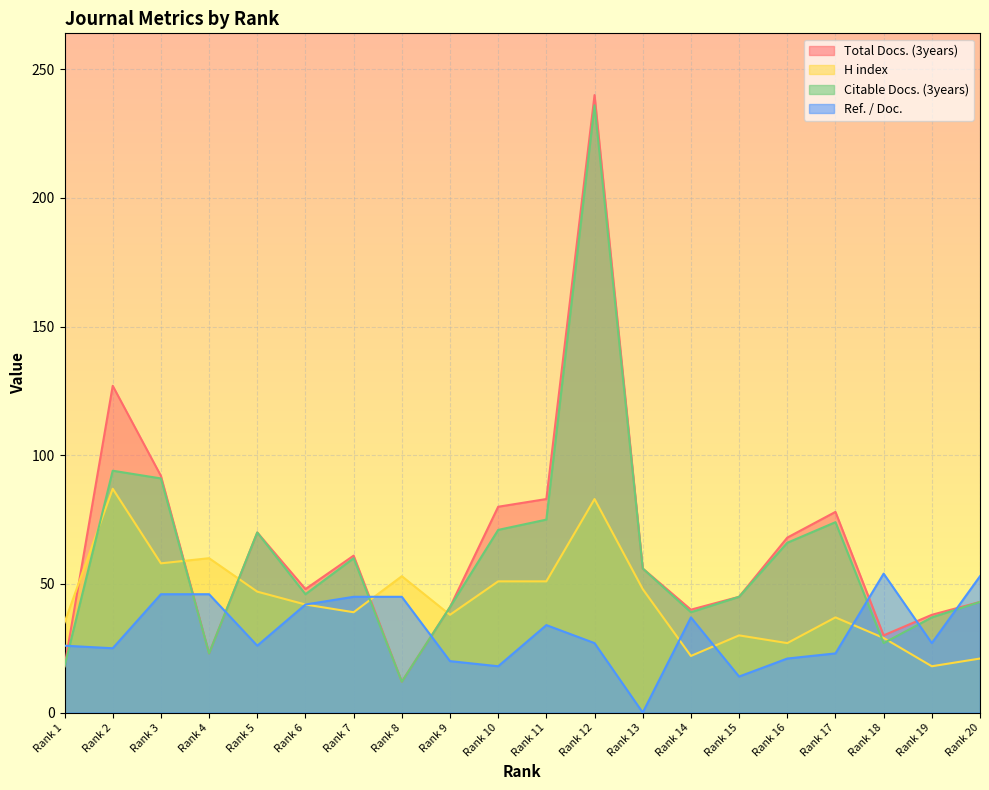

True or false: Total Docs. (3years) and Ref. / Doc. cross at least once.

True